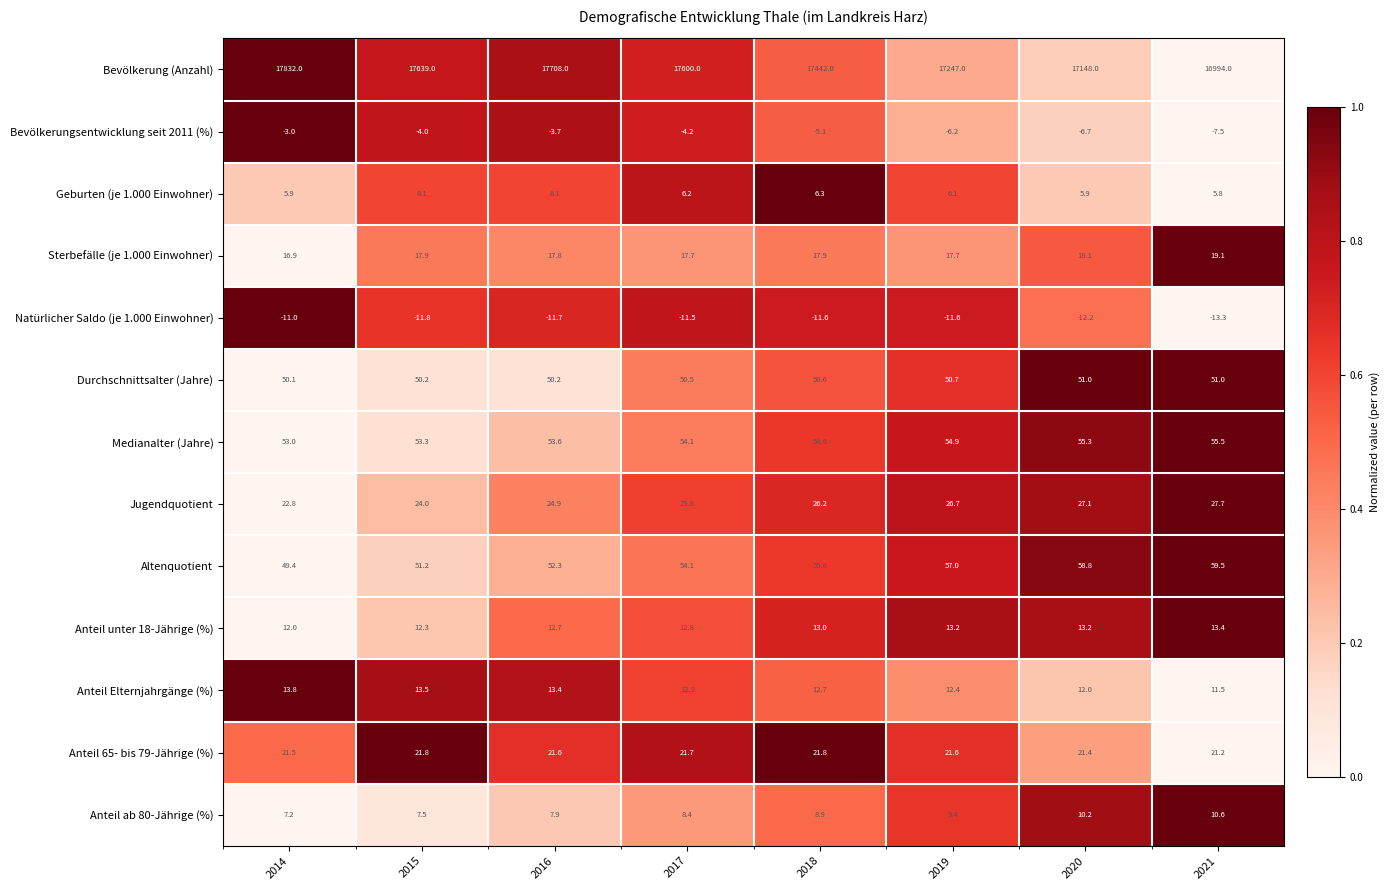

List the series in order of their peak value, lowest first.

Natürlicher Saldo (je 1.000 Einwohner), Bevölkerungsentwicklung seit 2011 (%), Geburten (je 1.000 Einwohner), Anteil ab 80-Jährige (%), Anteil unter 18-Jährige (%), Anteil Elternjahrgänge (%), Sterbefälle (je 1.000 Einwohner), Anteil 65- bis 79-Jährige (%), Jugendquotient, Durchschnittsalter (Jahre), Medianalter (Jahre), Altenquotient, Bevölkerung (Anzahl)